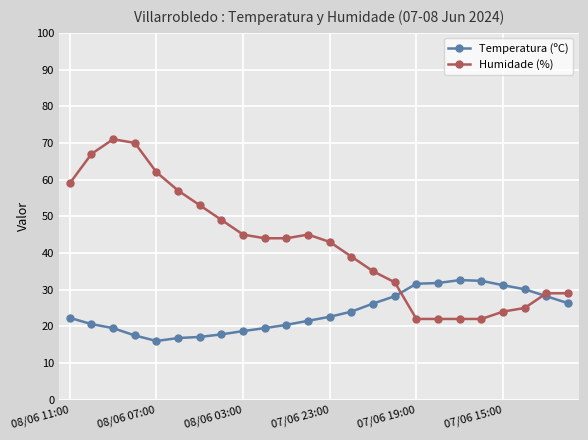

List the series in order of their overall mean, highest first.

Humidade (%), Temperatura (ºC)